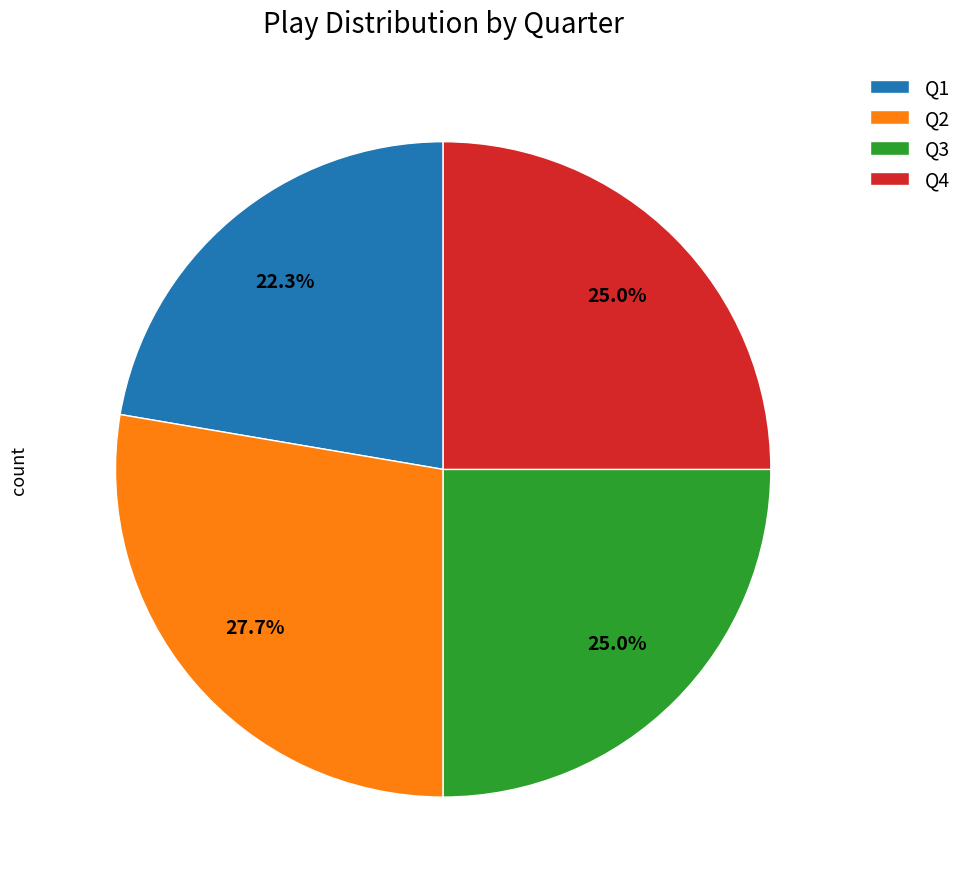

To the nearest percent, what is the average slice percentage?

25%